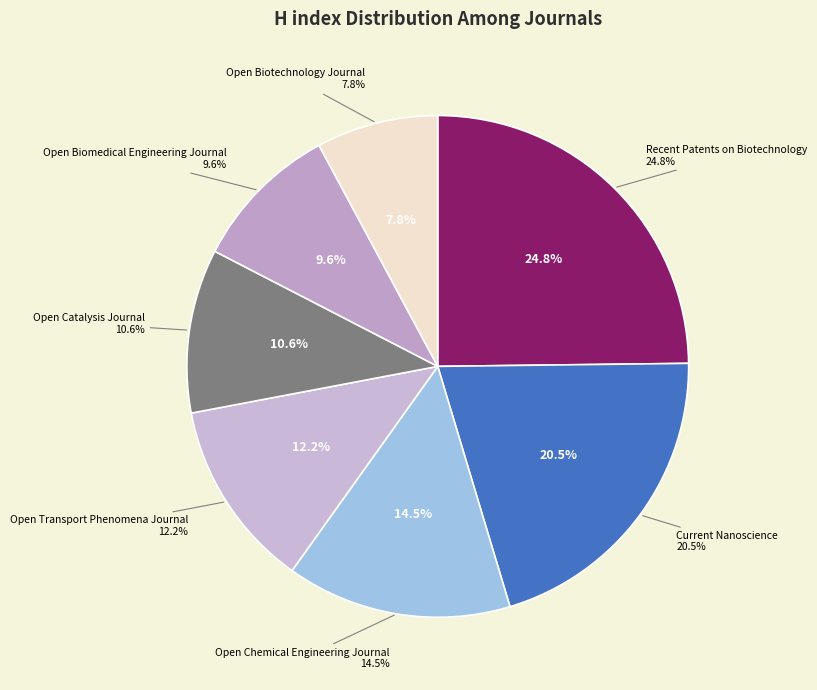

What is the ratio of the value at Current Nanoscience to the value at Open Biomedical Engineering Journal?

2.1